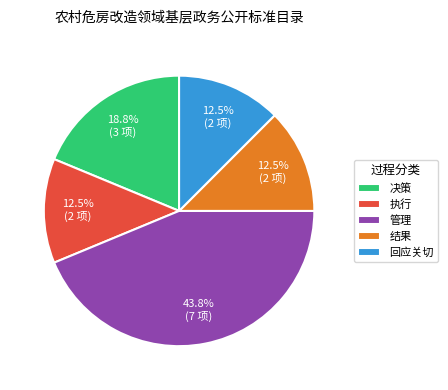

Is there any slice that represents more than half of the pie?

No